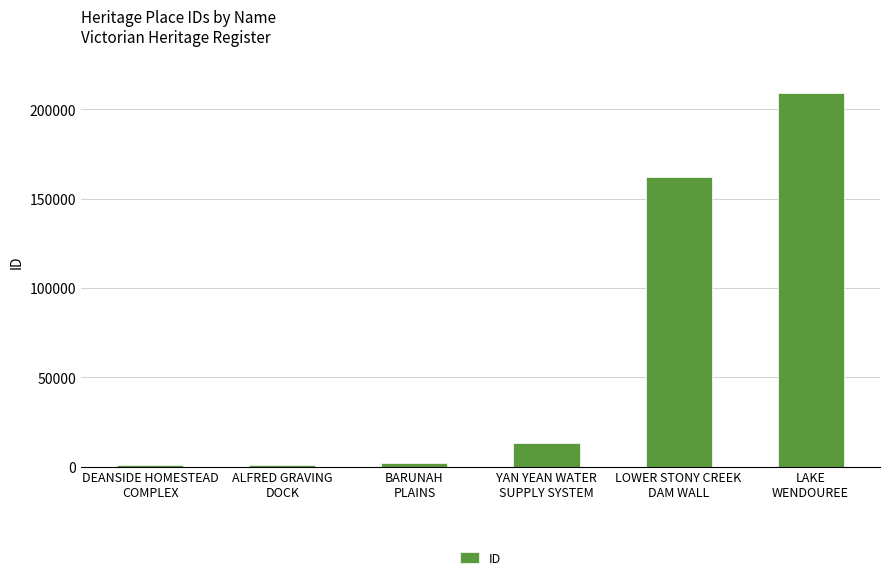

How many values are below 13088?

3